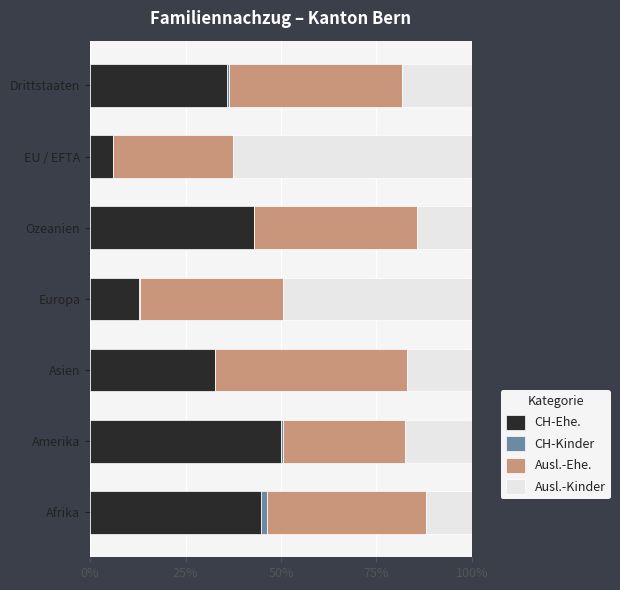

What is the total value across all series at Asien?

100.0